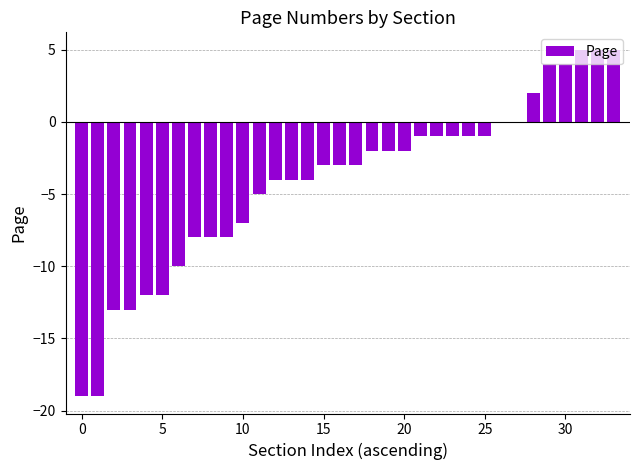

What is the greatest value displayed?

5